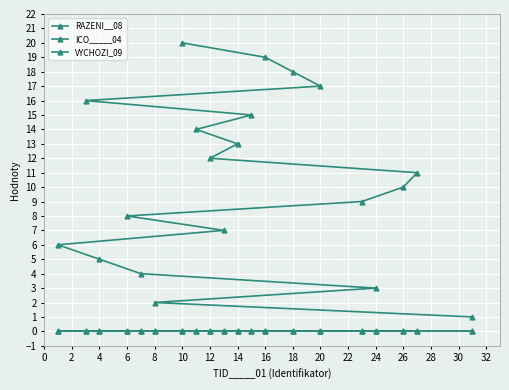

How many data points does each series have?

20